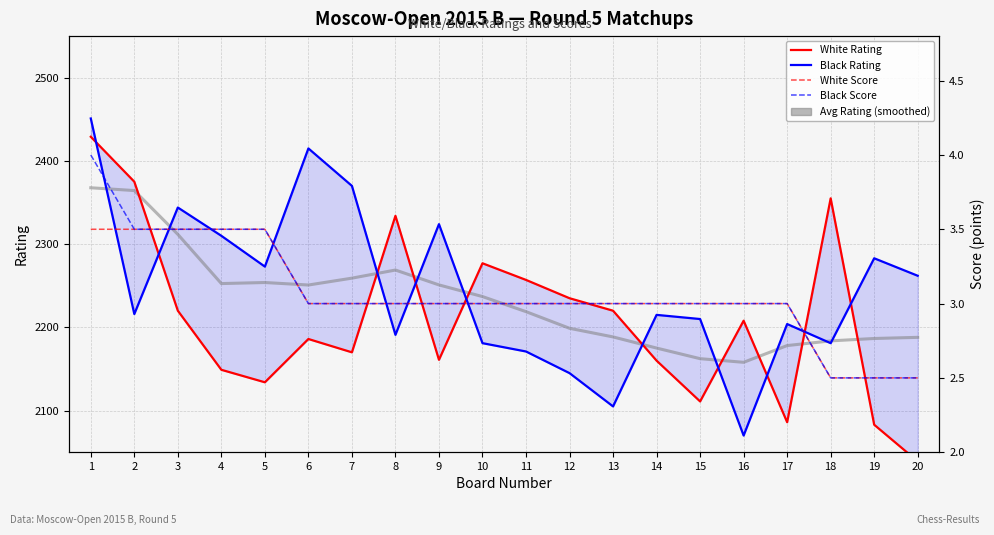

True or false: Avg Rating (smoothed) and White Score intersect in this chart.

False